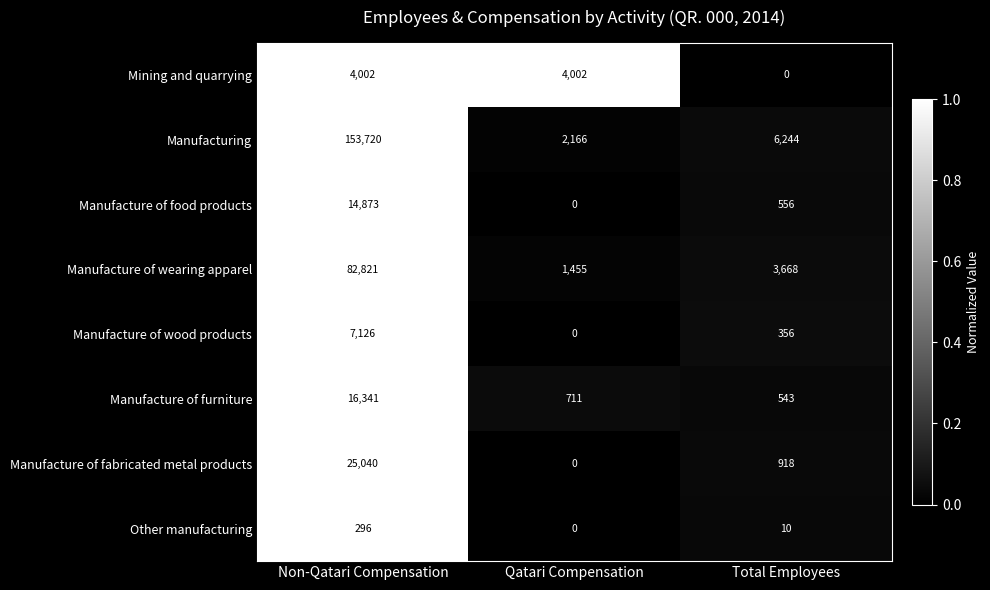

How many distinct data groups are displayed?

8